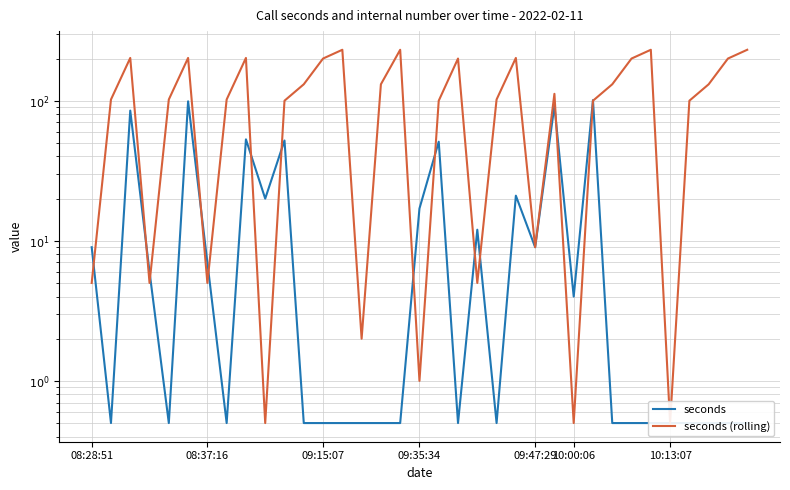

List the series in order of their overall mean, highest first.

seconds (rolling), seconds